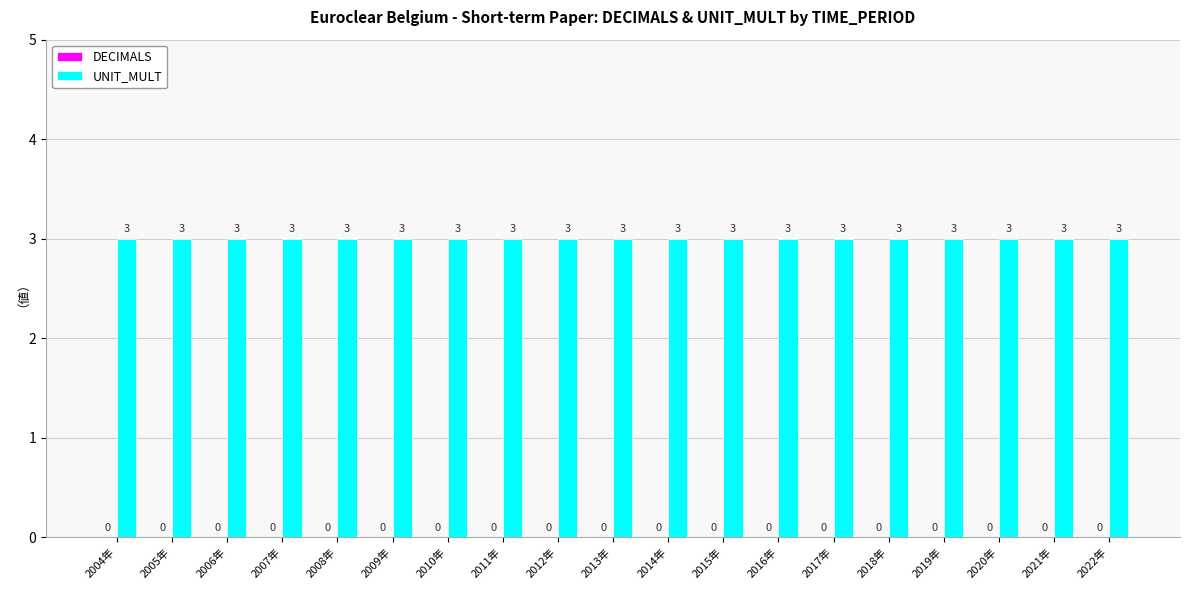

How many bars are there in each group?

2